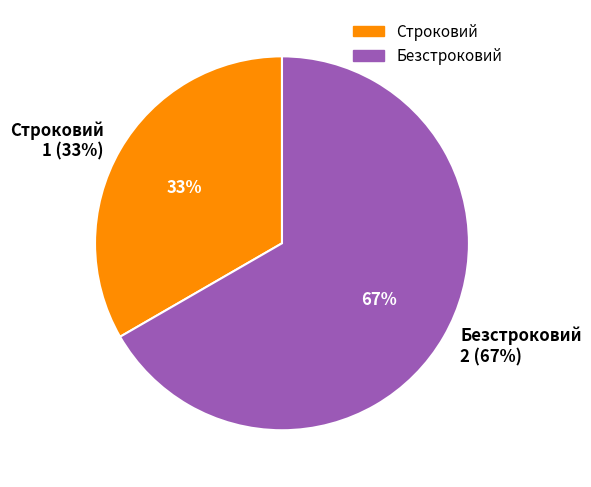

Rank the categories by value from lowest to highest.

Строковий, Безстроковий